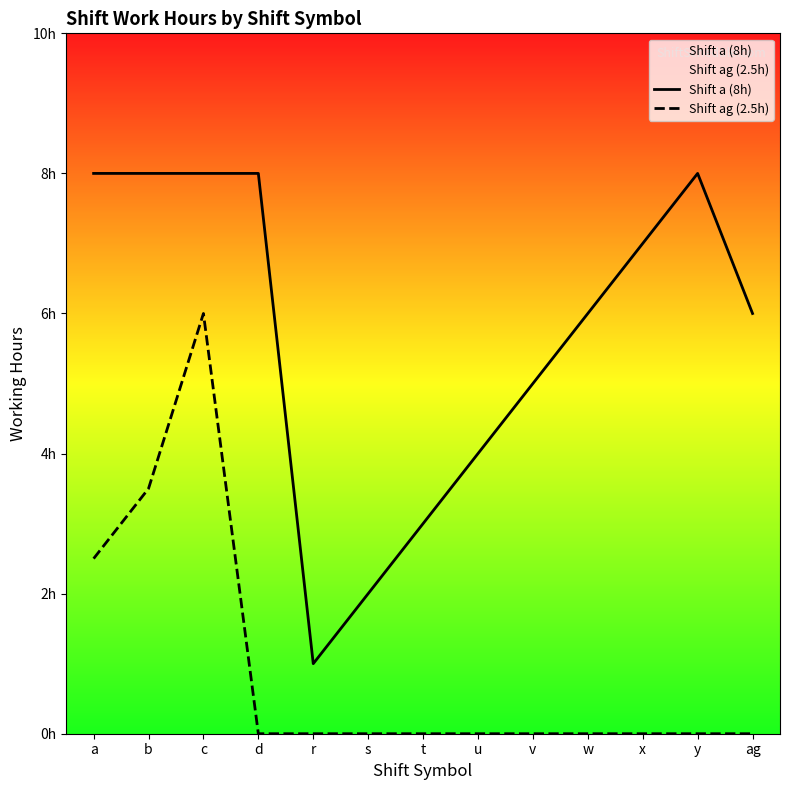

True or false: Shift ag (2.5h) and Shift a (8h) cross at least once.

False